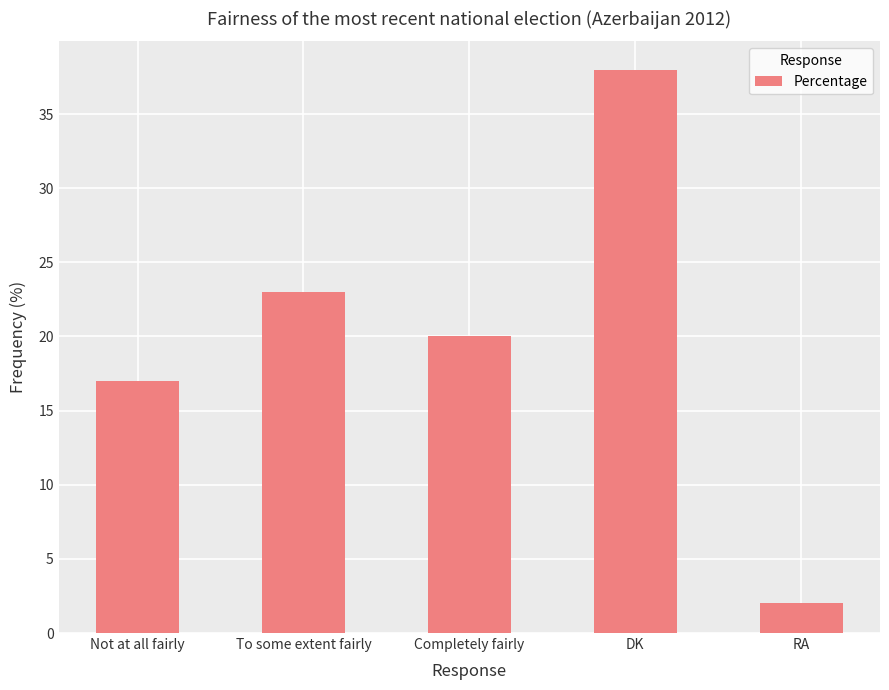

Reading left to right, what are all the values shown in this chart?

Not at all fairly=17	To some extent fairly=23	Completely fairly=20	DK=38	RA=2